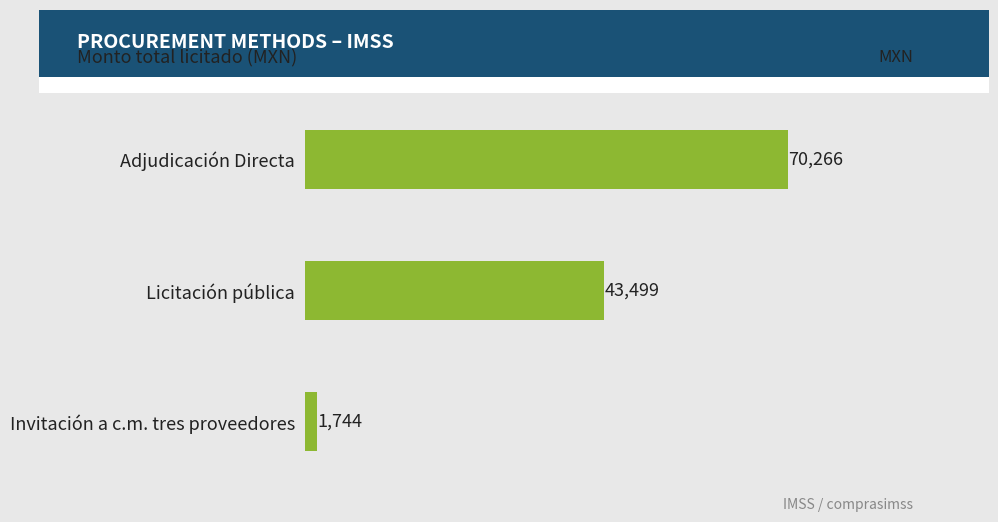

The value at Adjudicación Directa is 70266.2. True or false?

True